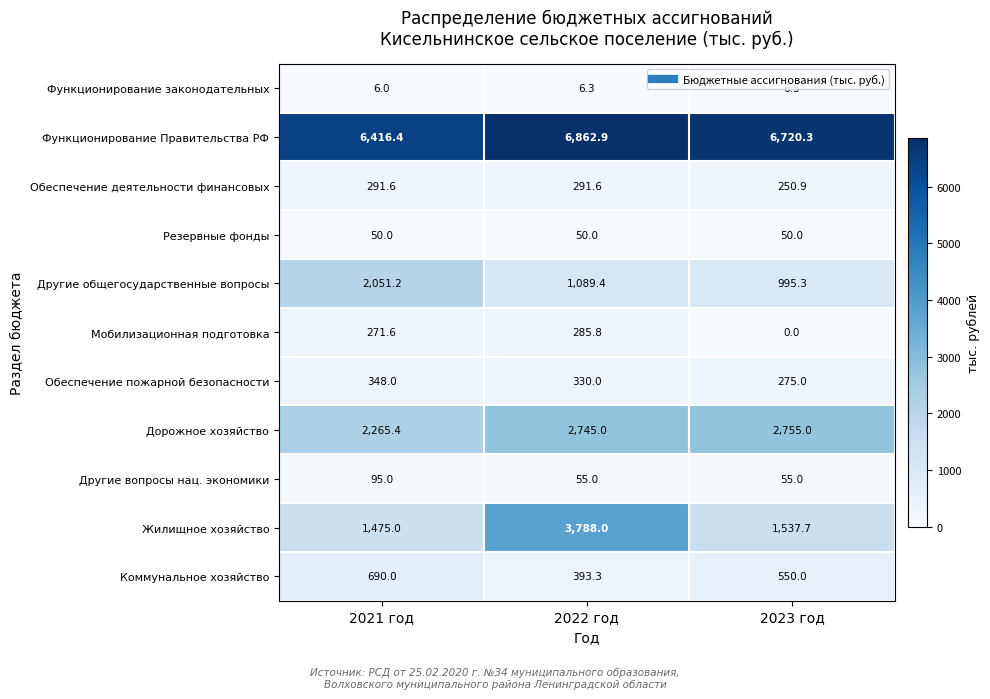

What is the maximum value shown in the chart?

6862.9